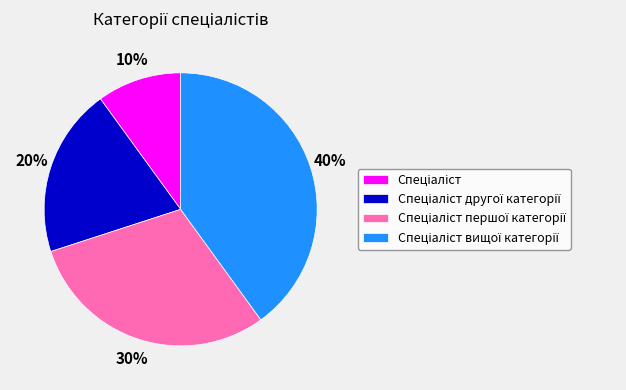

Does any single category account for the majority?

No